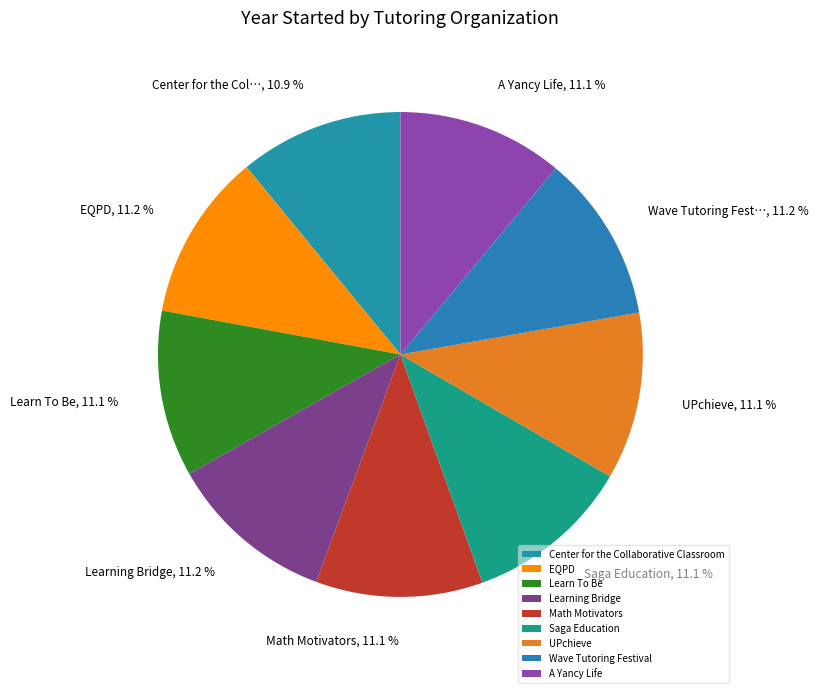

Which category has the smallest portion of the pie?

Center for the Collaborative Classroom